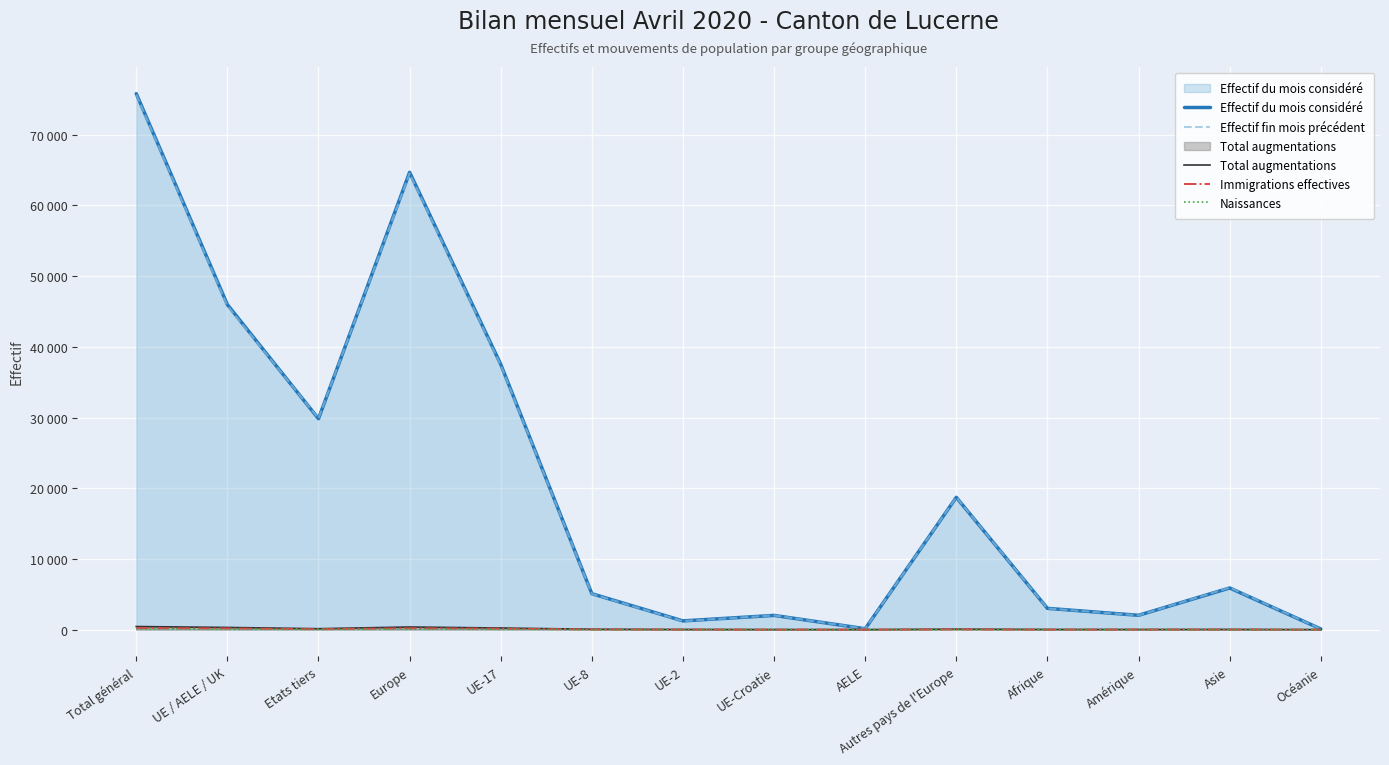

What position from the right is Europe?

11